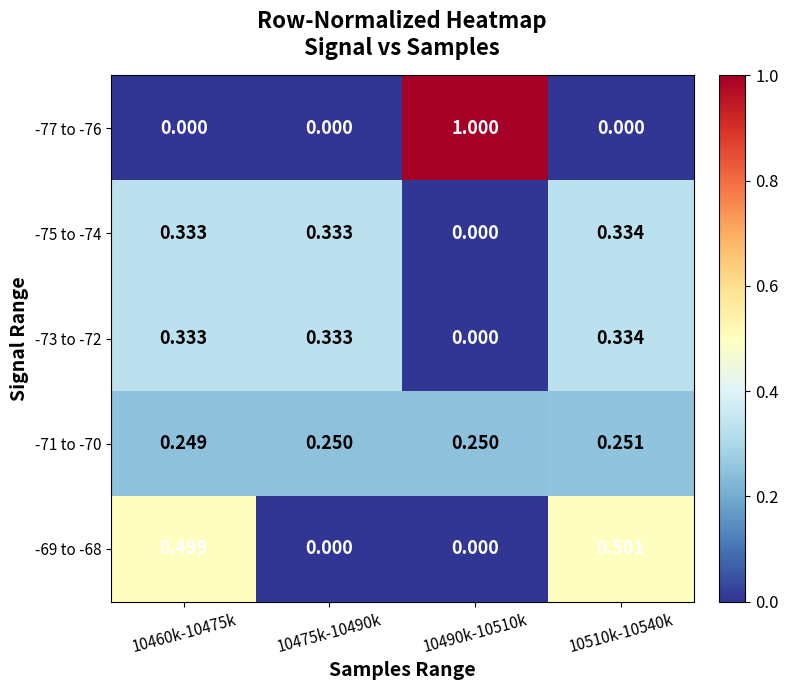

Between 10510k-10540k and 10460k-10475k, which is larger?

10510k-10540k